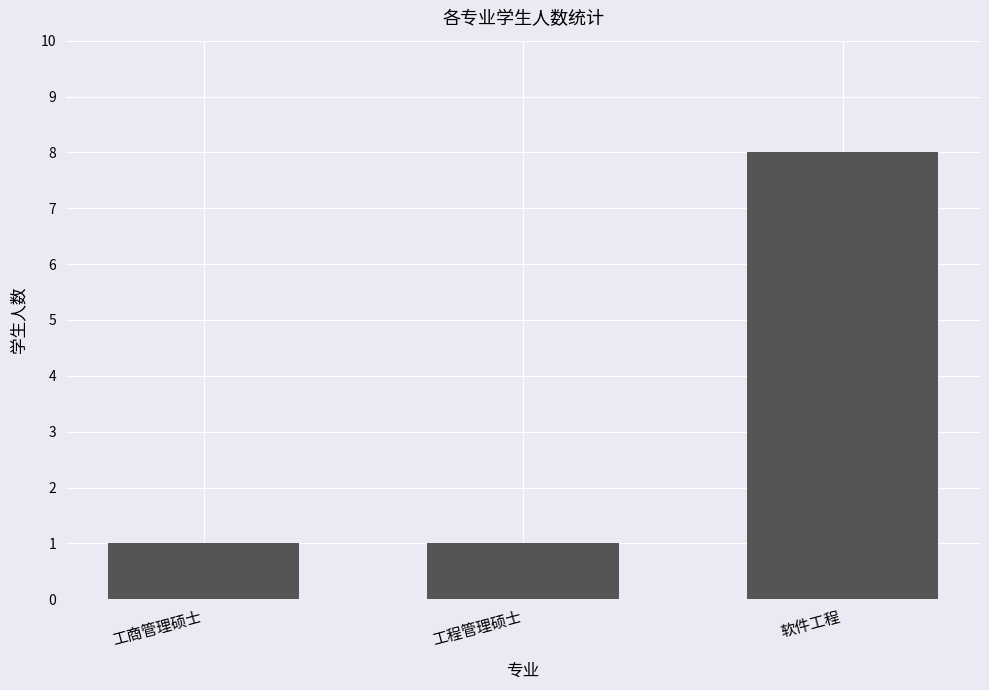

Reading right to left, extract all data points from this chart.

8	1	1